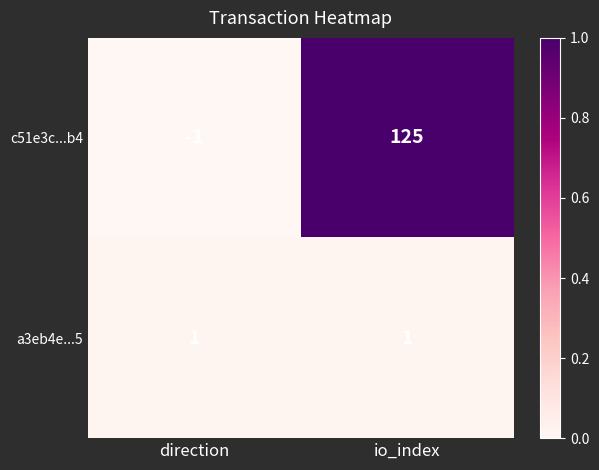

What is the sum of all c51e3c...b4 values?

124